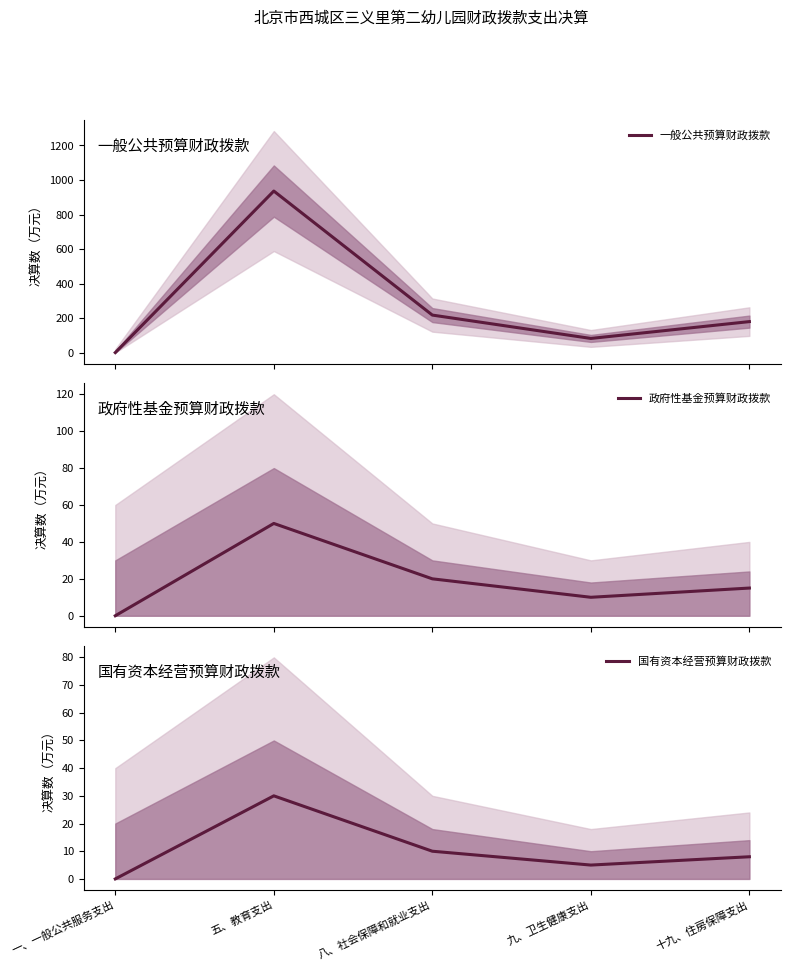

Which series has the largest range (max minus min)?

一般公共预算财政拨款